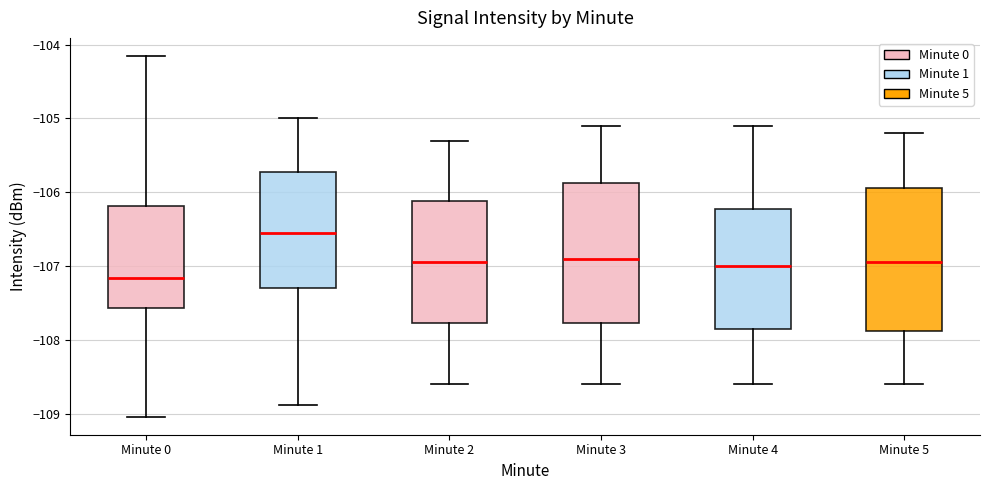

Reading left to right, transcribe this box plot: for each box, give where its median line is, the range the box spans, and where its two whiskers end, as read against the y-axis. The values are not printed on the chart, so give them approximately, as read against the axis.

Minute 0: median -107.2, box -107.6 to -106.2, whiskers -109.0 to -104.2
Minute 1: median -106.5, box -107.3 to -105.7, whiskers -108.9 to -105.0
Minute 2: median -106.9, box -107.8 to -106.1, whiskers -108.6 to -105.3
Minute 3: median -106.9, box -107.8 to -105.9, whiskers -108.6 to -105.1
Minute 4: median -107.0, box -107.8 to -106.2, whiskers -108.6 to -105.1
Minute 5: median -106.9, box -107.9 to -105.9, whiskers -108.6 to -105.2